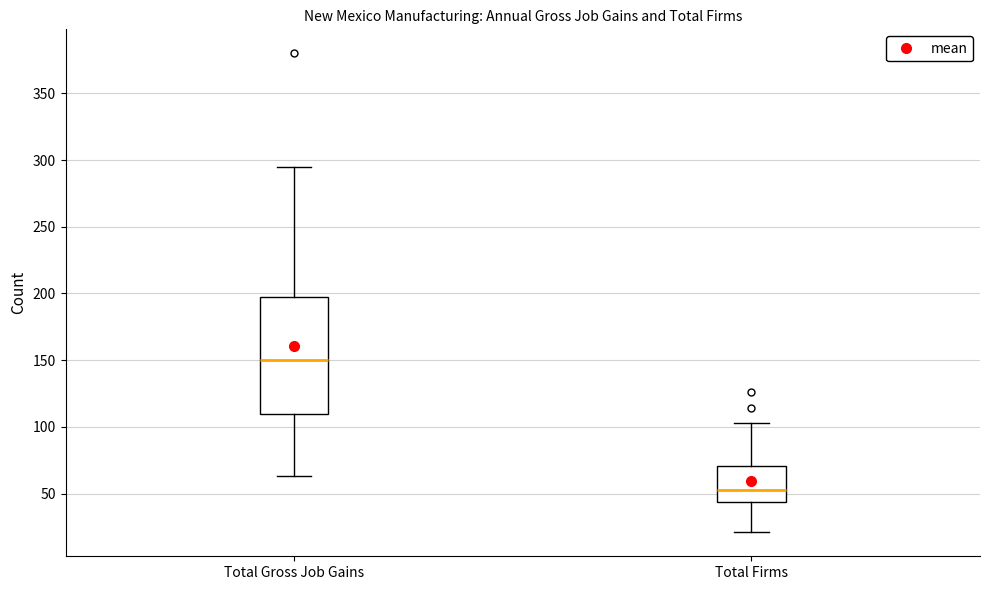

Reading left to right, transcribe this box plot: for each box, give where its median line is, the range the box spans, and where its two whiskers end, as read against the y-axis. The values are not printed on the chart, so give them approximately, as read against the axis.

Total Gross Job Gains: median 150, box 110 to 195, whiskers 65 to 295
Total Firms: median 55, box 45 to 70, whiskers 20 to 105